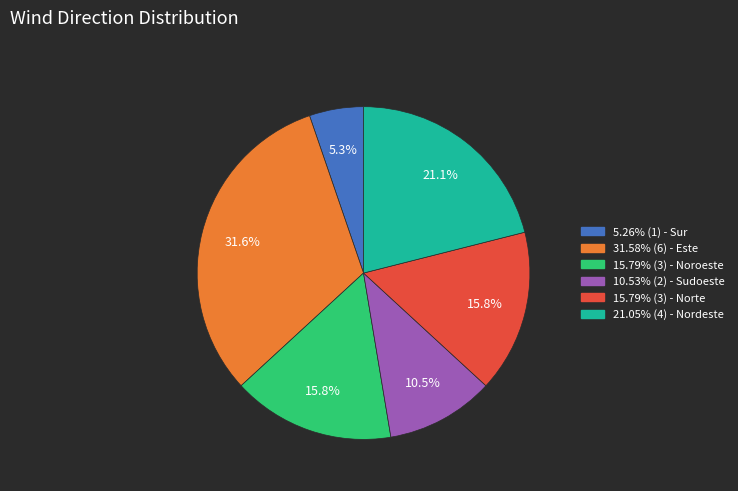

To the nearest percent, what is the average slice percentage?

17%